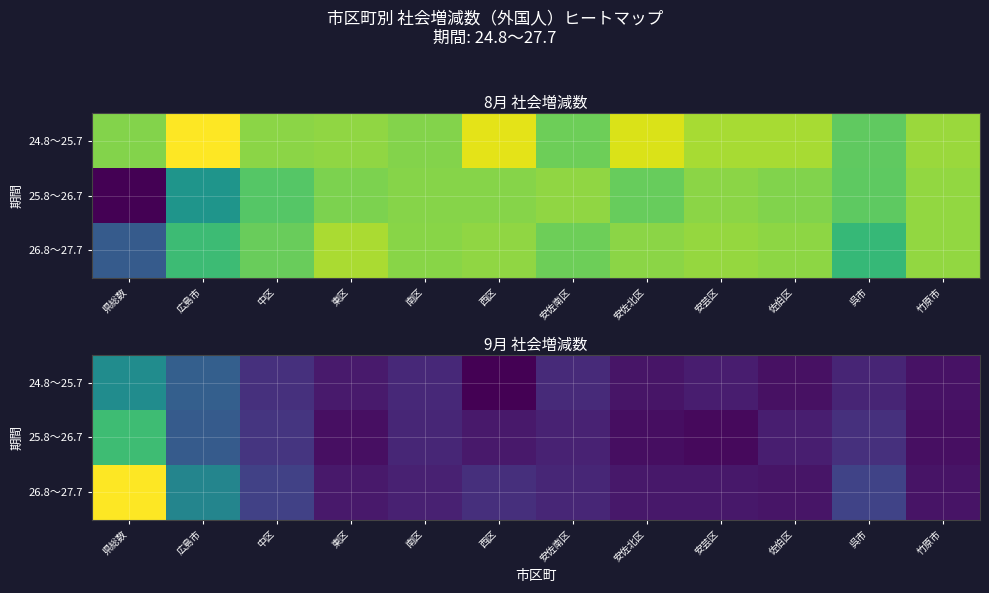

True or false: 26.8～27.7 has a value of 79 at 中区.

True